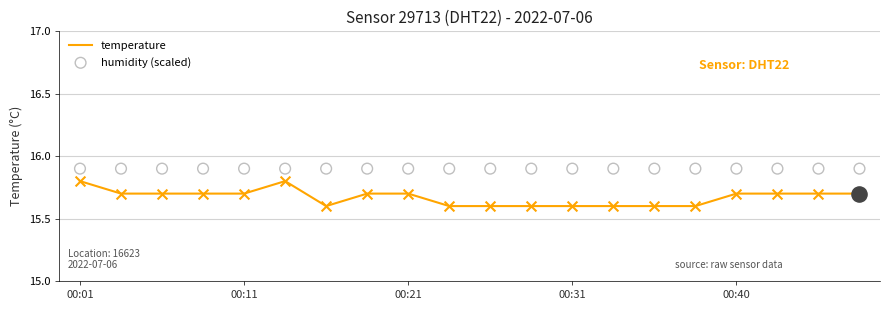

At how many categories does at least one series exceed 15?

20